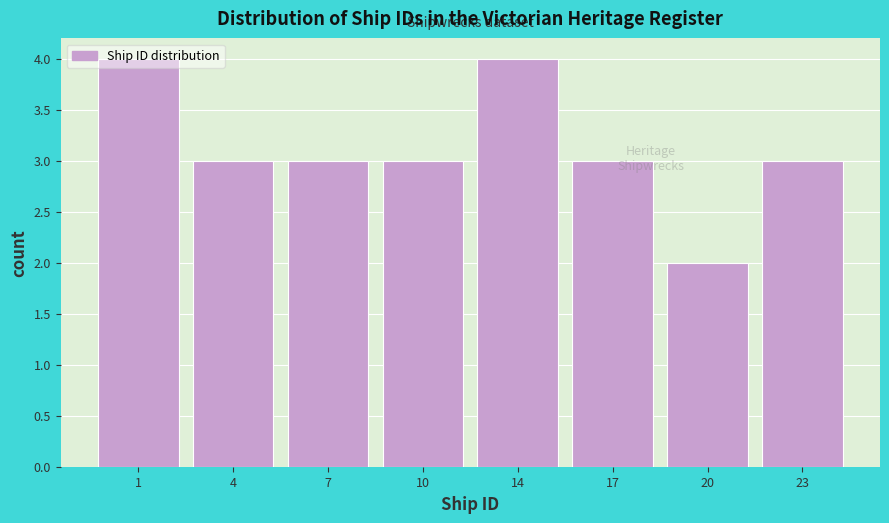

What is the value of the 8th bar from the left?

3